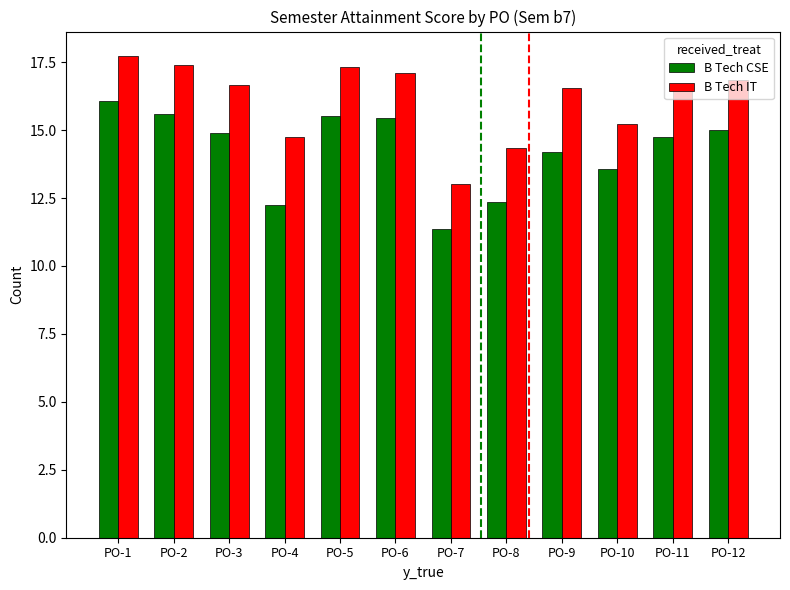

What is the difference between the maximum and minimum values in the B Tech CSE series?

4.7